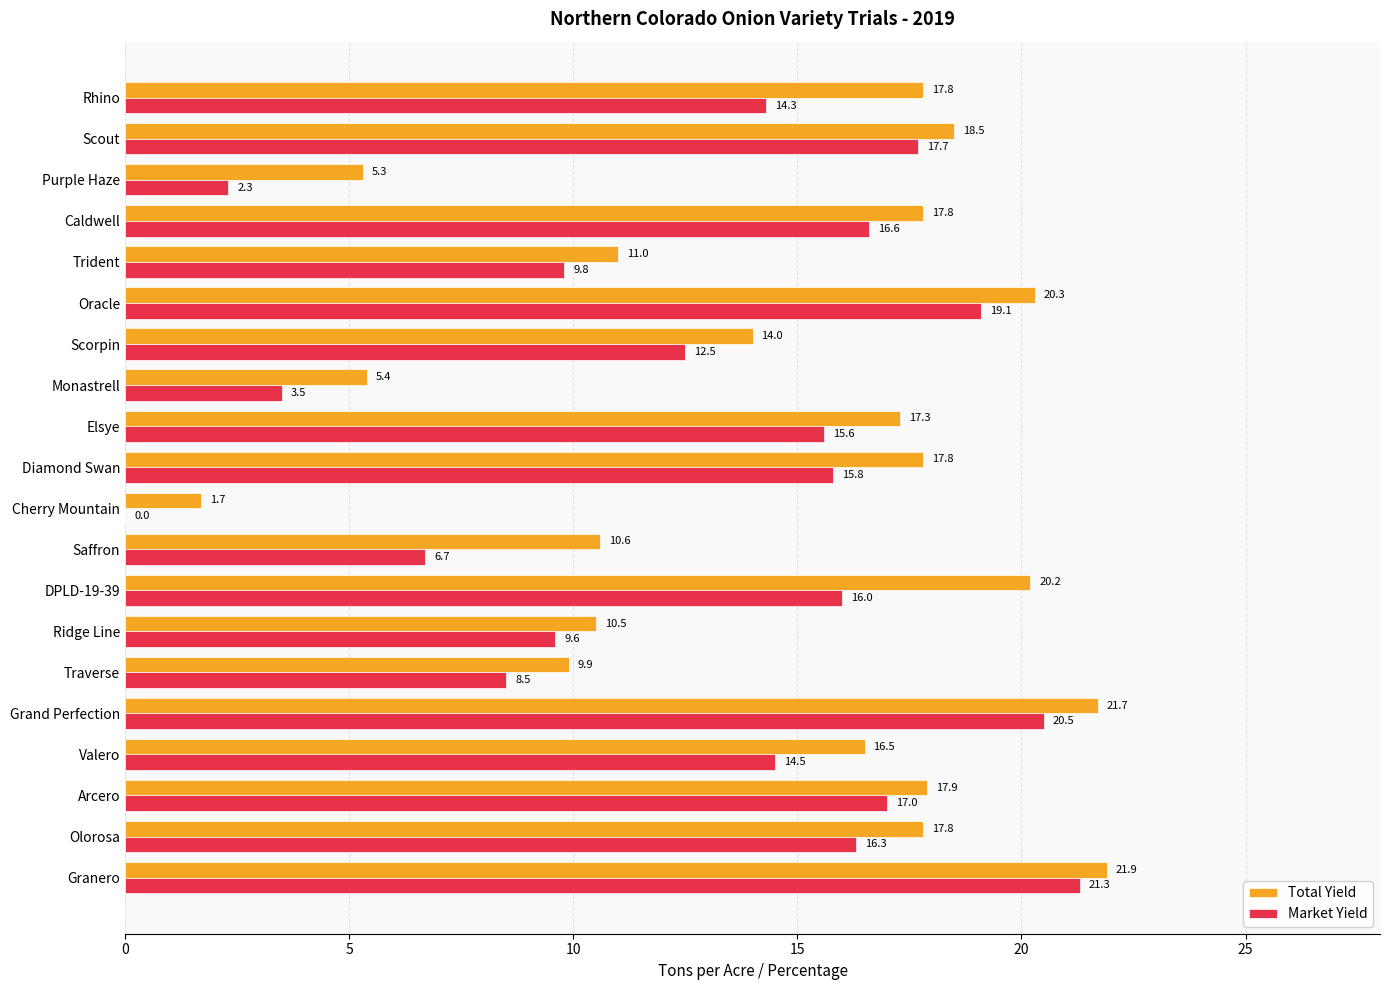

Which series changed the most between Ridge Line and Valero?

Total Yield